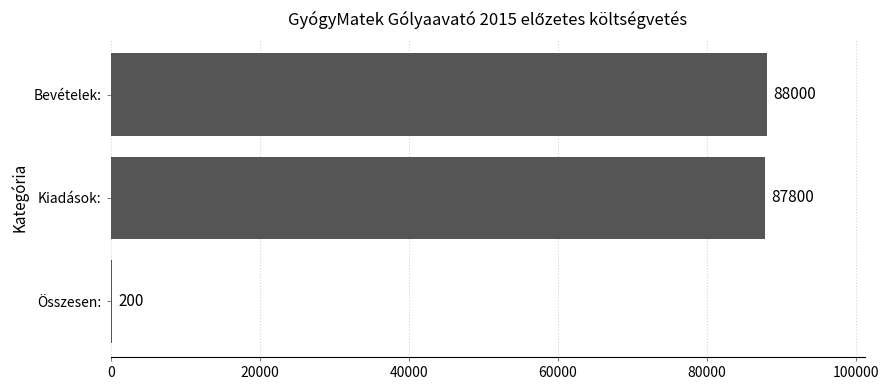

What is the change in value from Bevételek: to Összesen:?

-87800